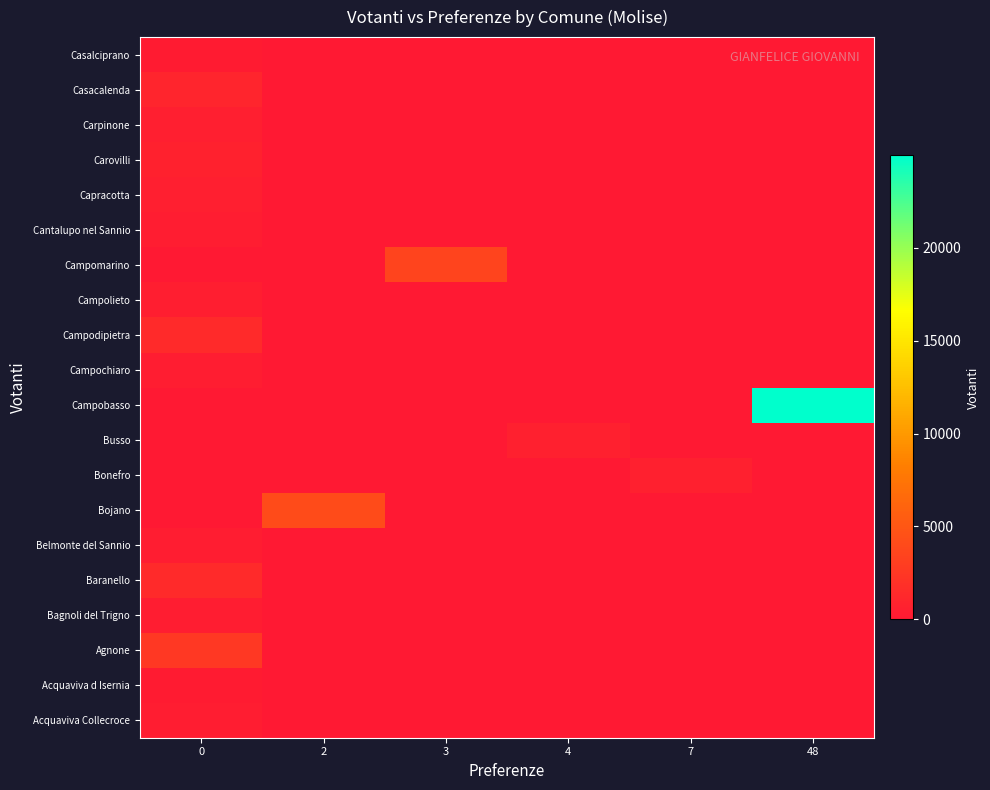

Reading right to left, what are all the values shown in this chart?

Acquaviva Collecroce: 48=0	7=0	4=0	3=0	2=0	0=338
Acquaviva d Isernia: 48=0	7=0	4=0	3=0	2=0	0=228
Agnone: 48=0	7=0	4=0	3=0	2=0	0=2598
Bagnoli del Trigno: 48=0	7=0	4=0	3=0	2=0	0=340
Baranello: 48=0	7=0	4=0	3=0	2=0	0=1444
Belmonte del Sannio: 48=0	7=0	4=0	3=0	2=0	0=318
Bojano: 48=0	7=0	4=0	3=0	2=4139	0=0
Bonefro: 48=0	7=589	4=0	3=0	2=0	0=0
Busso: 48=0	7=0	4=677	3=0	2=0	0=0
Campobasso: 48=24968	7=0	4=0	3=0	2=0	0=0
Campochiaro: 48=0	7=0	4=0	3=0	2=0	0=341
Campodipietra: 48=0	7=0	4=0	3=0	2=0	0=1431
Campolieto: 48=0	7=0	4=0	3=0	2=0	0=446
Campomarino: 48=0	7=0	4=0	3=3604	2=0	0=0
Cantalupo nel Sannio: 48=0	7=0	4=0	3=0	2=0	0=358
Capracotta: 48=0	7=0	4=0	3=0	2=0	0=516
Carovilli: 48=0	7=0	4=0	3=0	2=0	0=746
Carpinone: 48=0	7=0	4=0	3=0	2=0	0=580
Casacalenda: 48=0	7=0	4=0	3=0	2=0	0=984
Casalciprano: 48=0	7=0	4=0	3=0	2=0	0=282